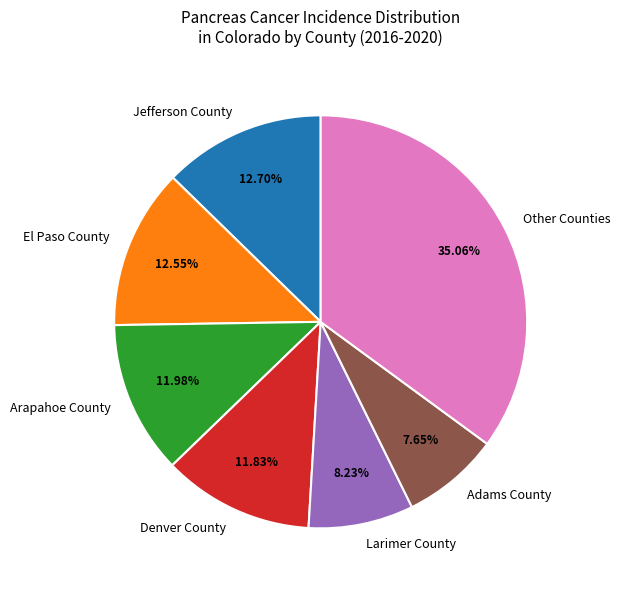

What is the ratio of the value at Arapahoe County to the value at Jefferson County?

0.9